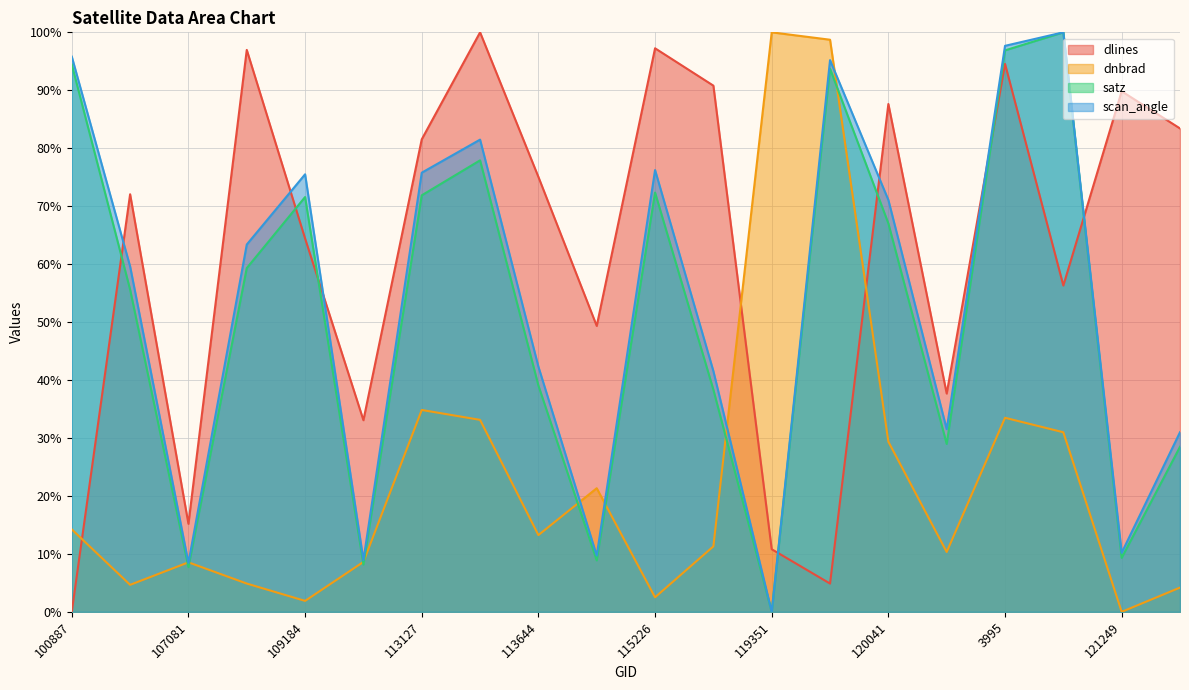

At which category is the sum across all series the highest?

3995